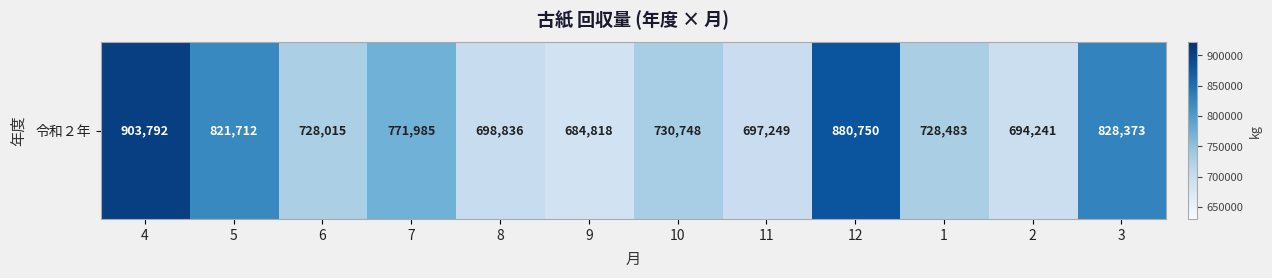

Which has a higher value, 11 or 12?

12